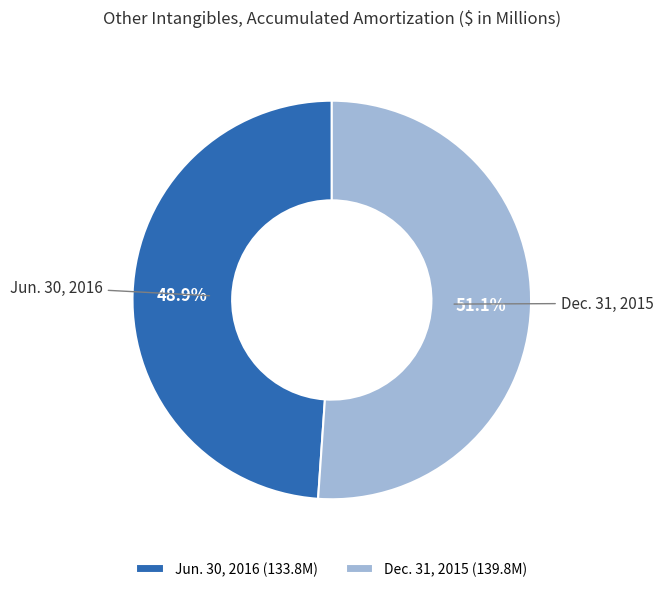

To the nearest percent, what is the difference between the largest and smallest slice percentages?

2%